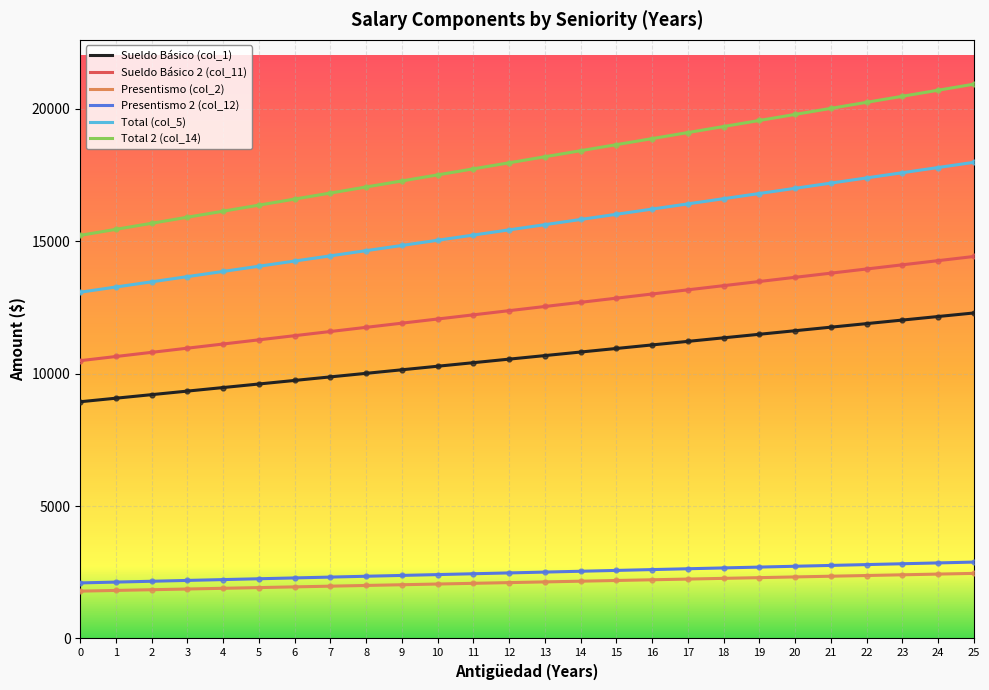

The value of Presentismo 2 (col_12) at 18 is 2663.2. True or false?

True